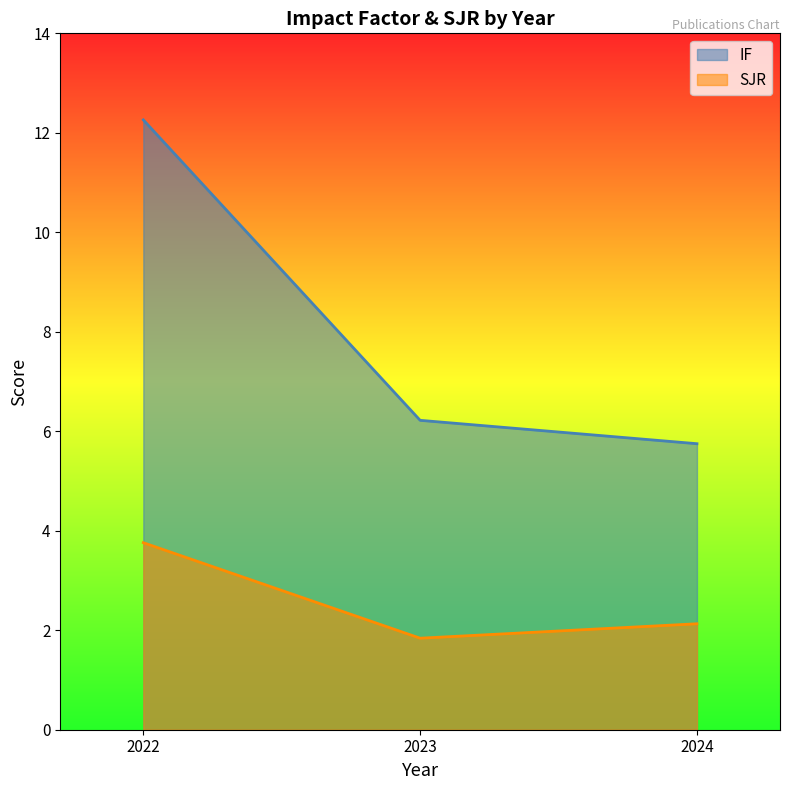

True or false: SJR has a value of 5.8 at 2022.

False